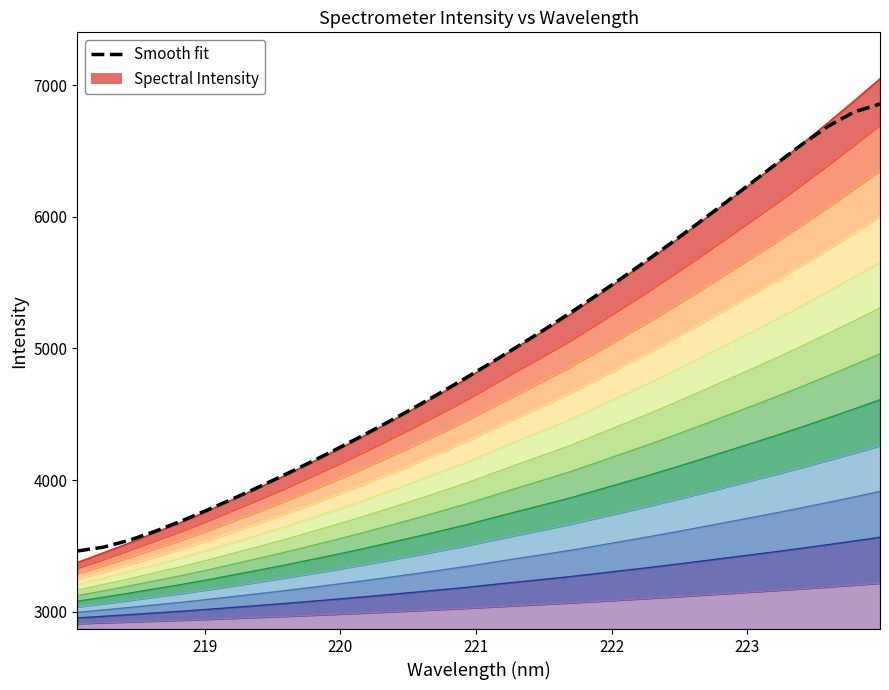

How many series are shown in this chart?

1